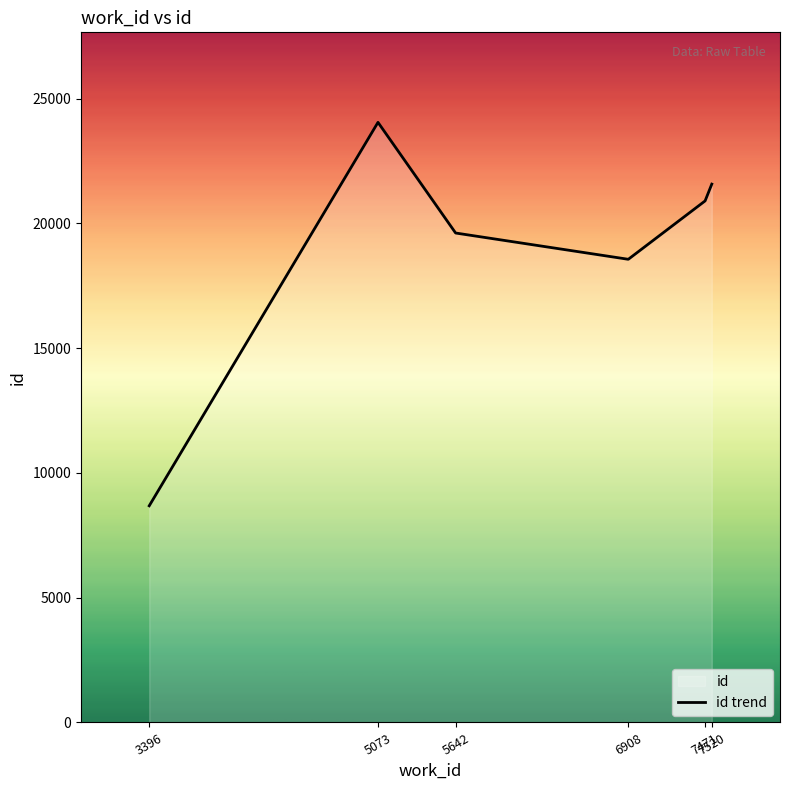

True or false: there are more than 1 points higher than both neighbors.

False